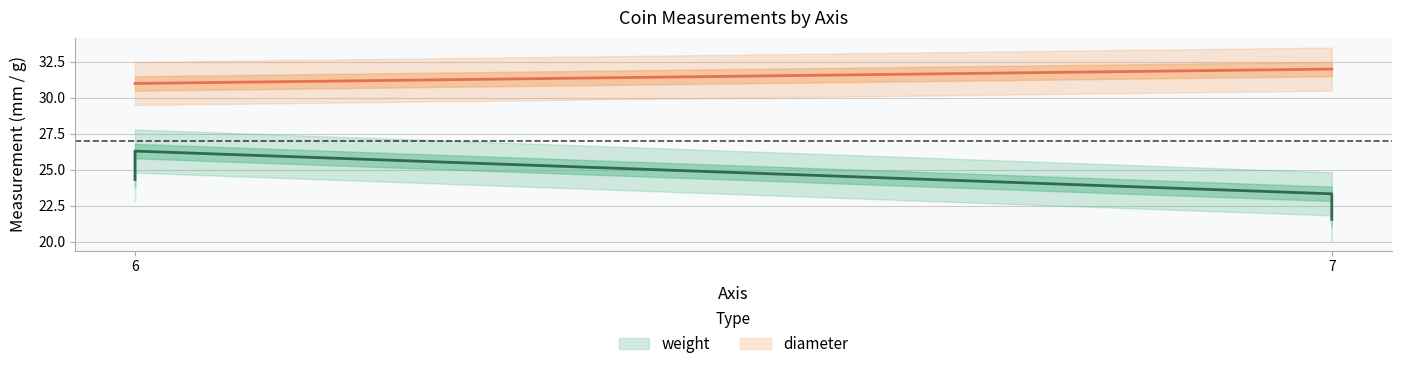

What is the label of the 2nd point from the left?

7